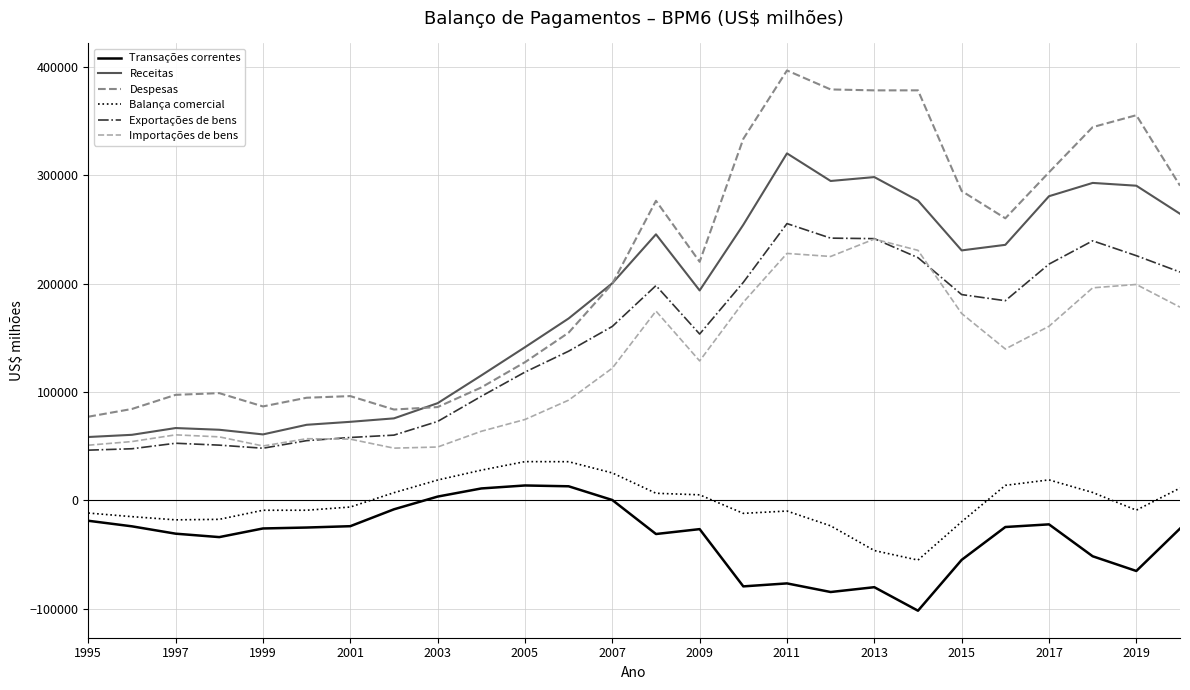

What is the maximum value shown in the chart?

396648.0